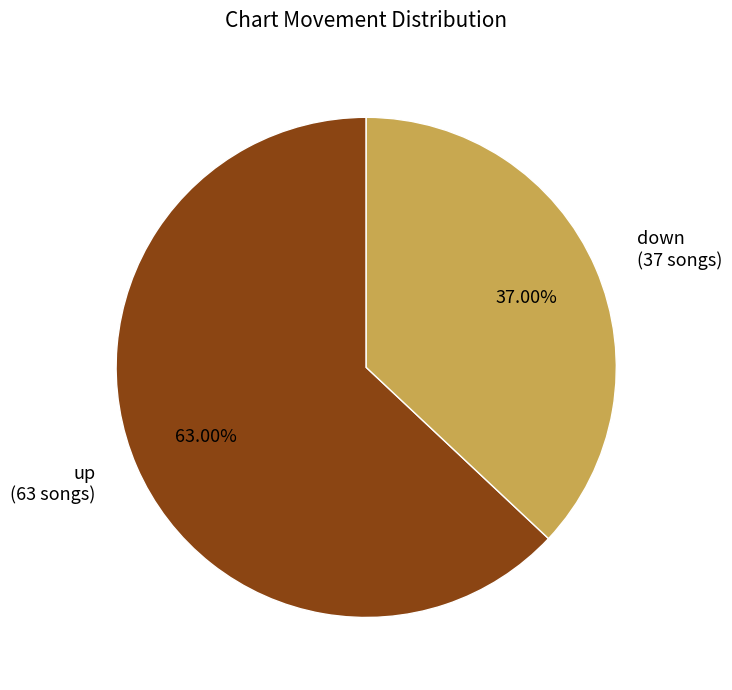

To the nearest percent, what is the difference between the largest and smallest slice percentages?

26%